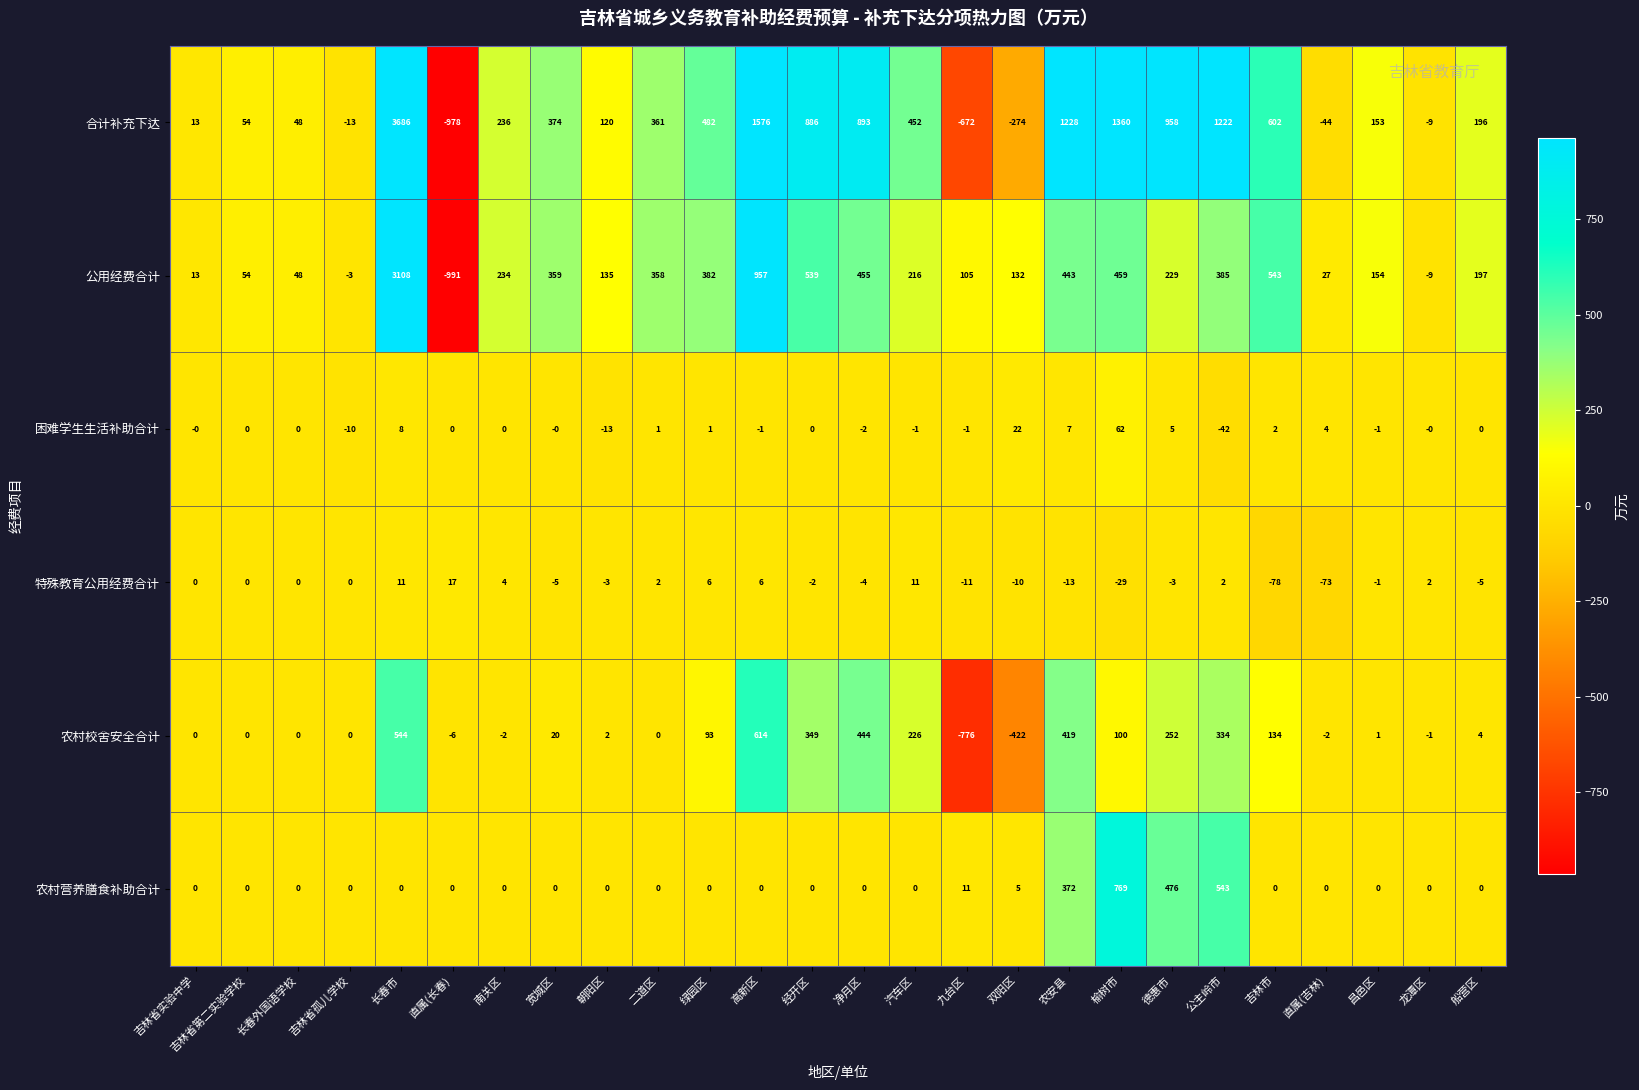

How many categories are shown in the chart?

26